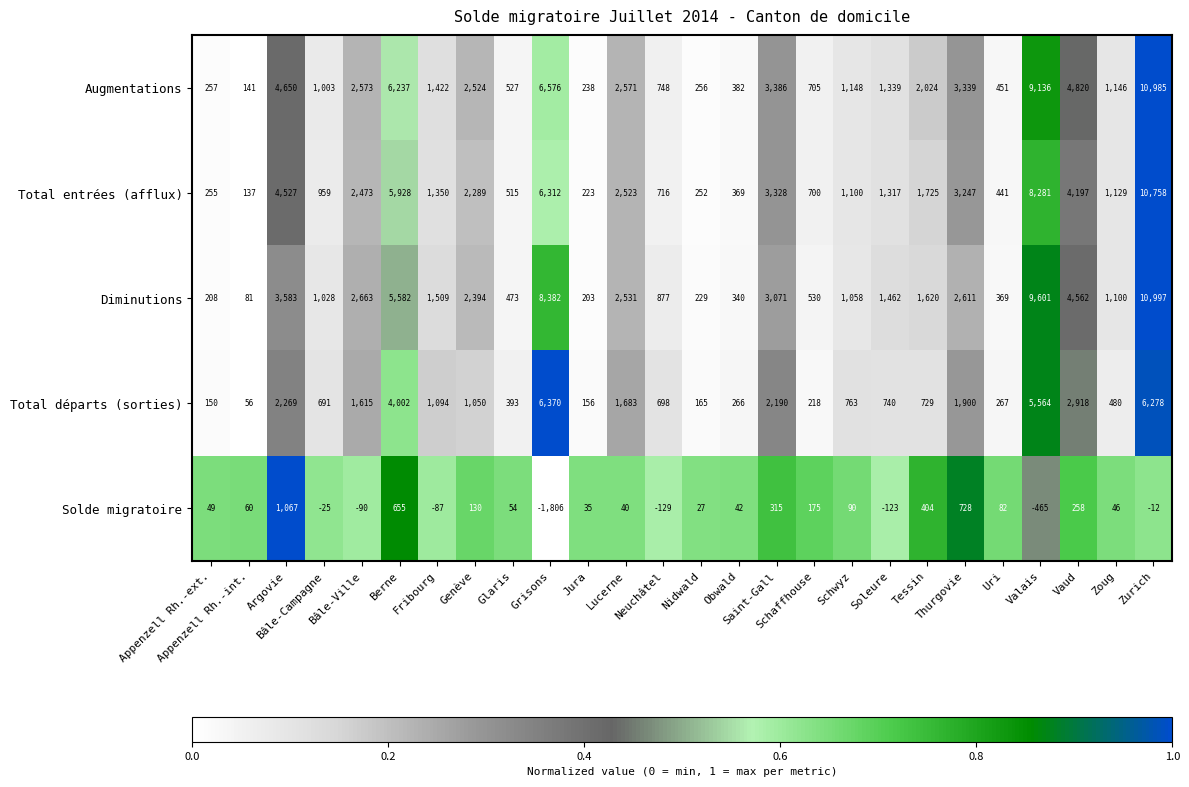

What is the maximum value shown in the chart?

10997